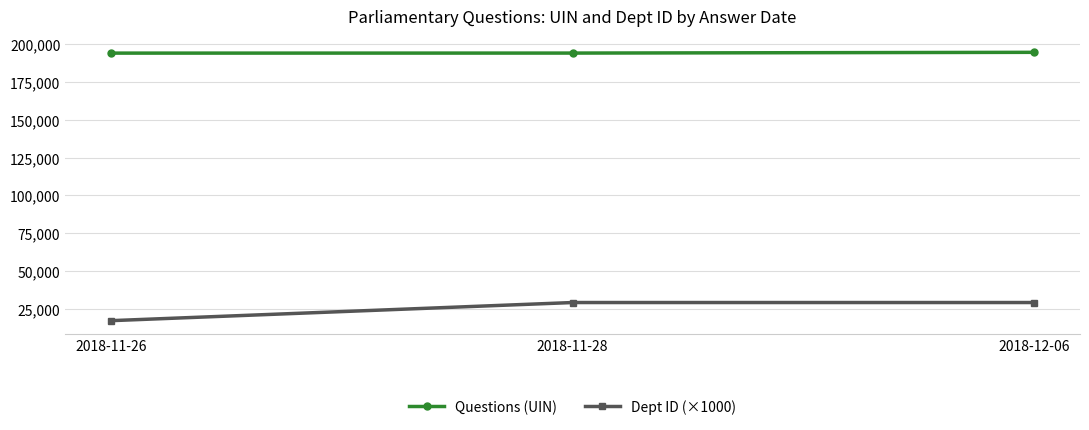

Rank the series at 2018-11-28 from lowest to highest value.

Dept ID (×1000), Questions (UIN)